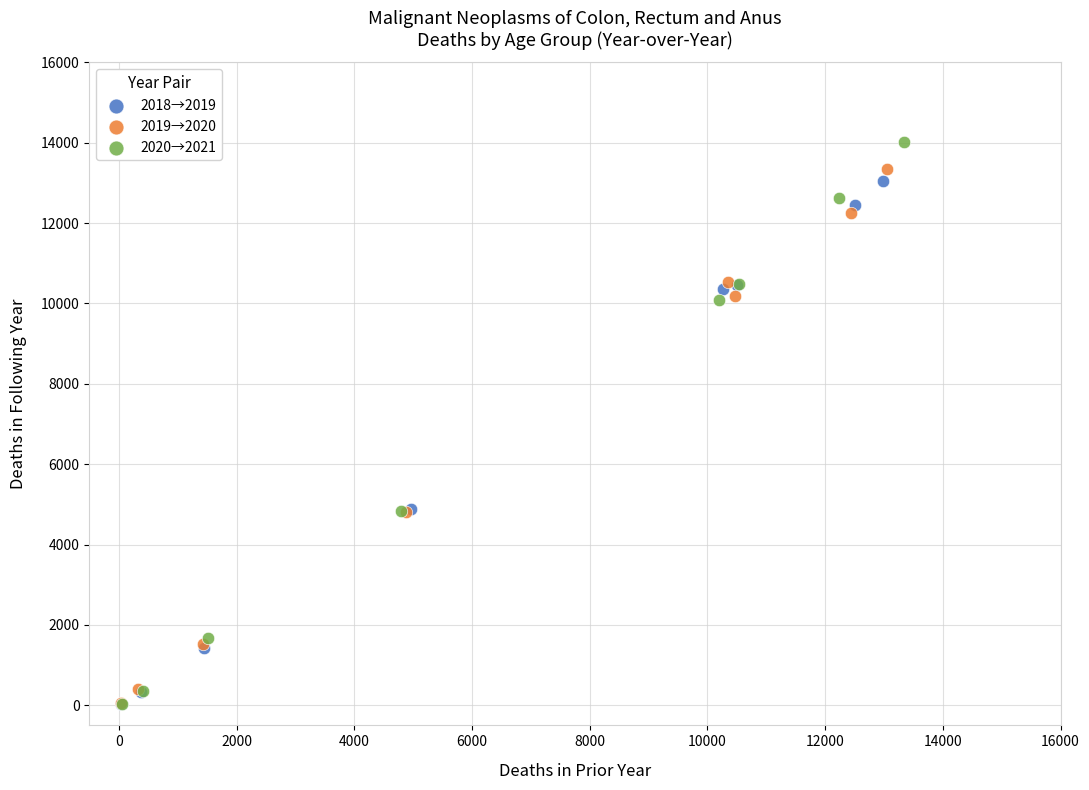

Which series has the largest Y range (max minus min)?

2020→2021